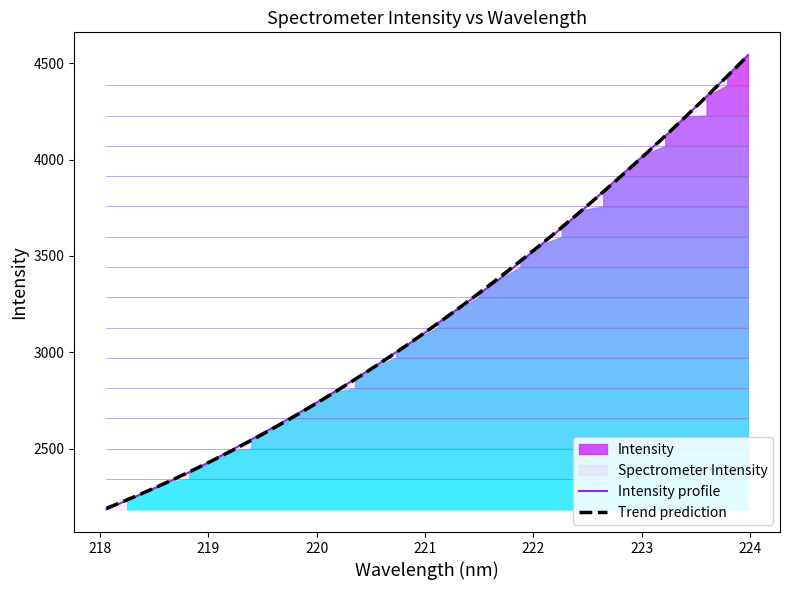

Reading left to right, extract all data points from this chart.

218.0596=2184.8	218.2508=2231.7	218.442=2278.6	218.6332=2327.6	218.8244=2377.1	219.0156=2431.9	219.2067=2490.4	219.3979=2547.4	219.589=2606.4	219.7801=2666.9	219.9712=2728.7	220.1623=2793.4	220.3533=2861.2	220.5444=2929.2	220.7354=3001.0	220.9264=3071.8	221.1174=3150.3	221.3083=3227.6	221.4993=3303.5	221.6902=3381.3	221.8812=3469.8	222.0721=3558.0	222.263=3645.7	222.4538=3738.4	222.6447=3833.9	222.8355=3930.9	223.0264=4026.3	223.2172=4122.7	223.408=4224.5	223.5987=4328.3	223.7895=4434.1	223.9802=4542.9